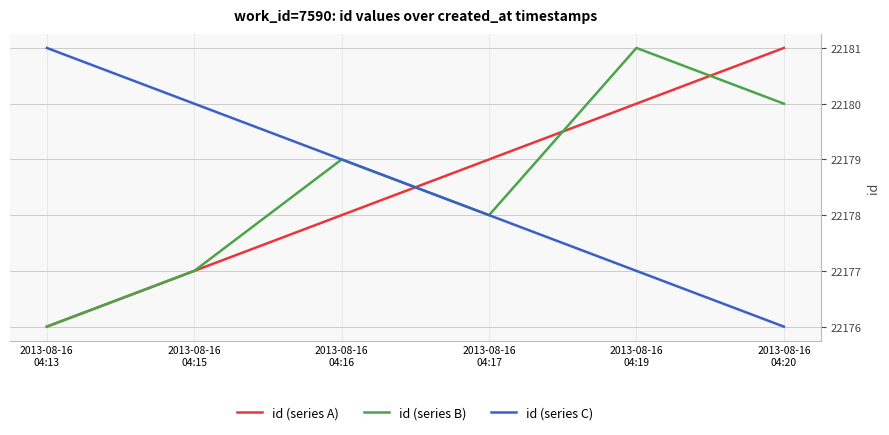

Reading left to right, transcribe all the data shown in this chart.

id (series A): 2013-08-16
04:13=22176	2013-08-16
04:15=22177	2013-08-16
04:16=22178	2013-08-16
04:17=22179	2013-08-16
04:19=22180	2013-08-16
04:20=22181
id (series B): 2013-08-16
04:13=22176	2013-08-16
04:15=22177	2013-08-16
04:16=22179	2013-08-16
04:17=22178	2013-08-16
04:19=22181	2013-08-16
04:20=22180
id (series C): 2013-08-16
04:13=22181	2013-08-16
04:15=22180	2013-08-16
04:16=22179	2013-08-16
04:17=22178	2013-08-16
04:19=22177	2013-08-16
04:20=22176